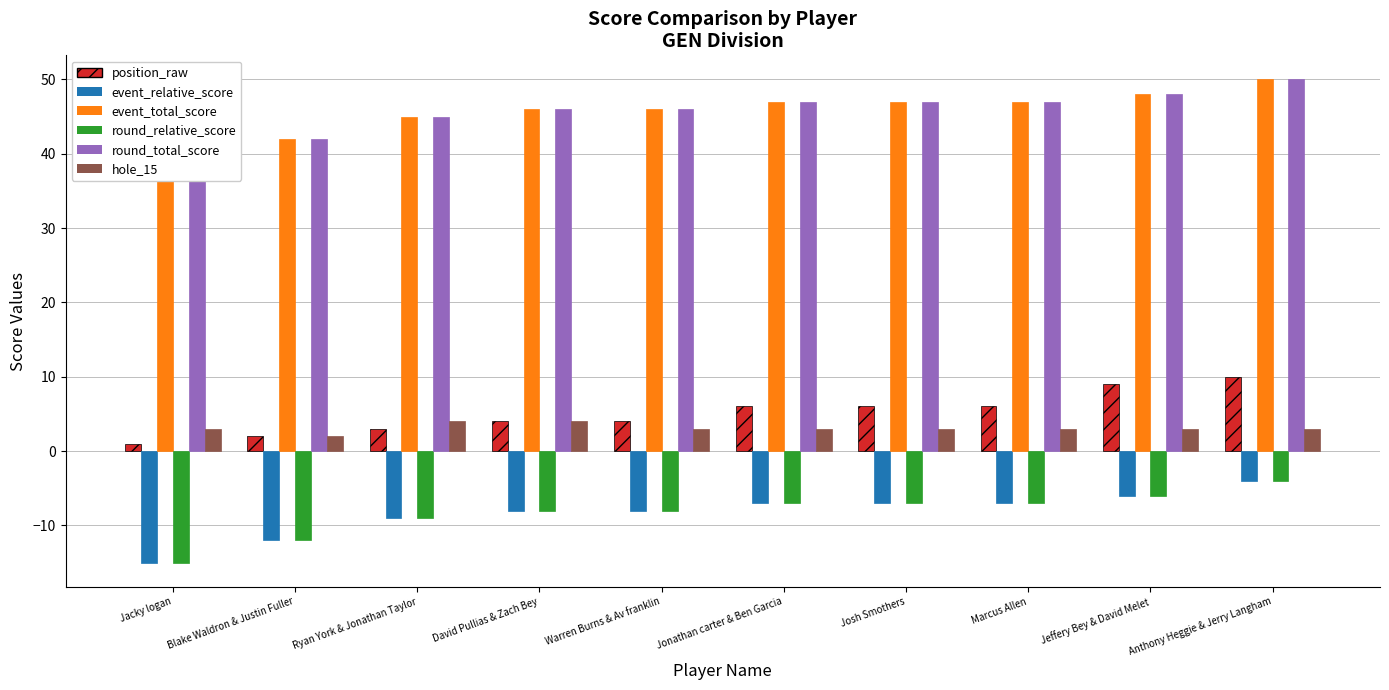

What is the label of the 1st bar from the right?

Anthony Heggie & Jerry Langham